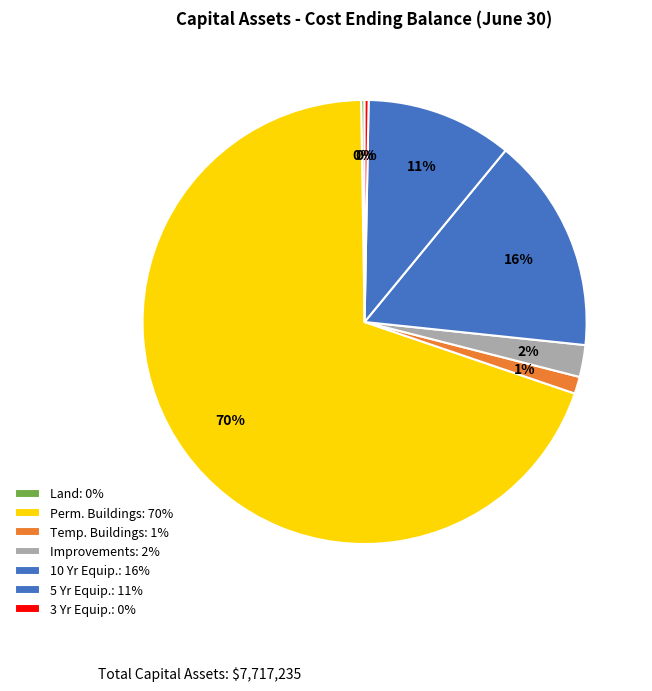

Which category has the biggest portion of the pie?

Permanent Buildings